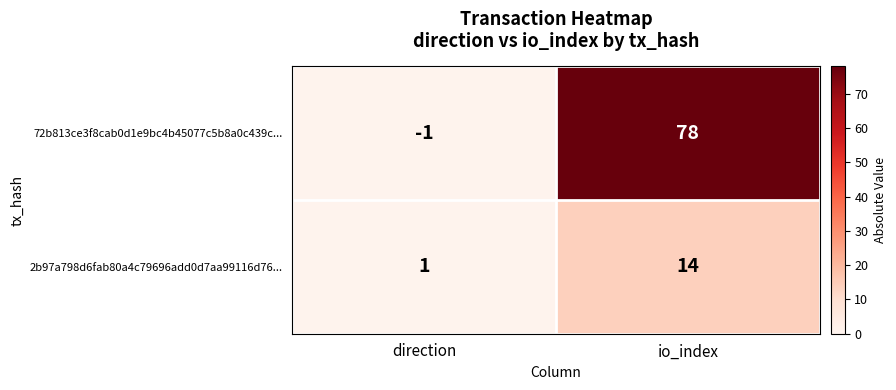

At how many categories does at least one series exceed 40?

1